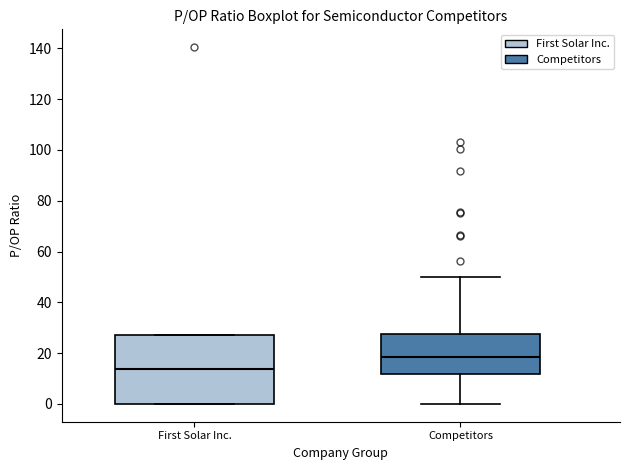

Which box is the tallest, from its lower edge to its upper edge?

First Solar Inc.